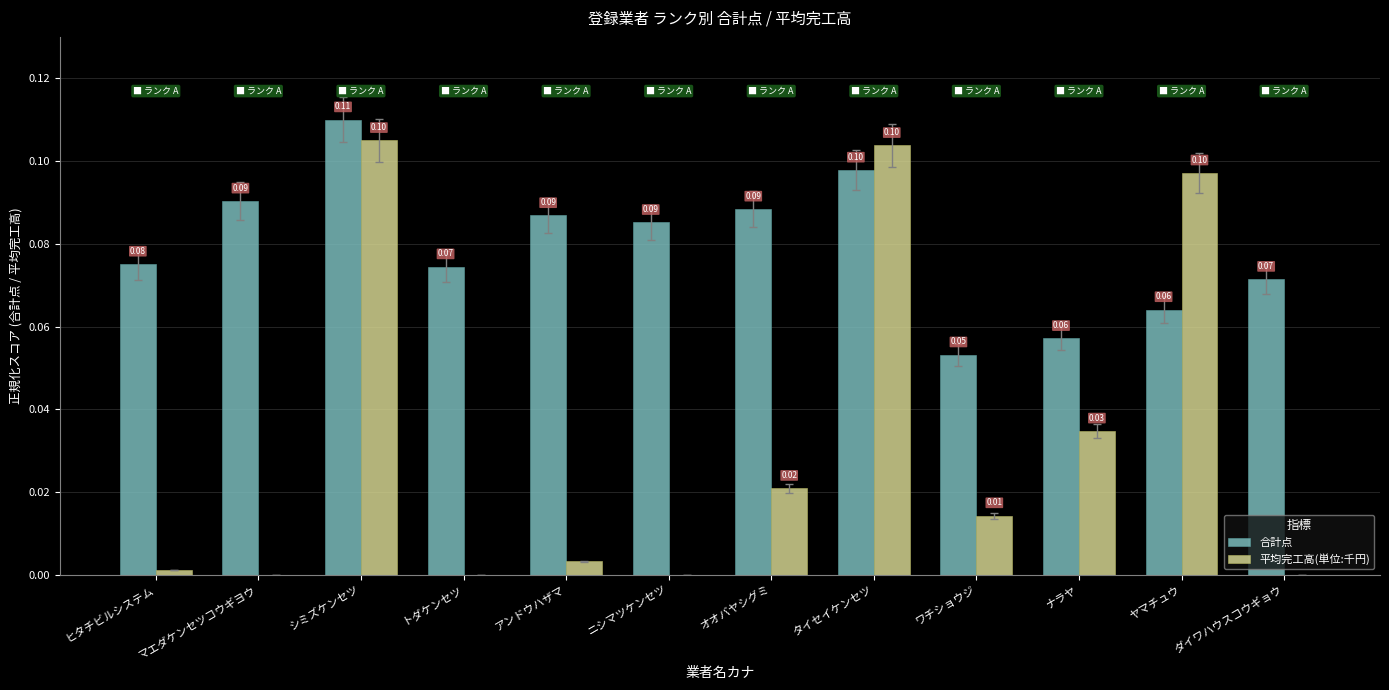

Is the value of 合計点 at ダイワハウスコウギョウ greater than the value of 平均完工高(単位:千円) at アンドウハザマ?

Yes